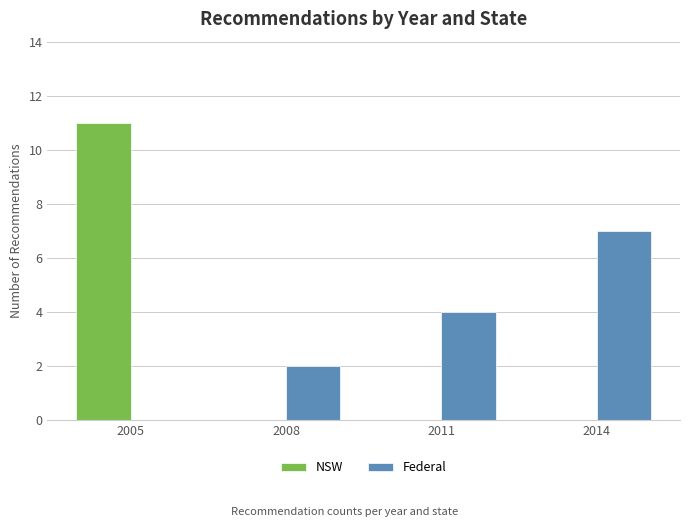

Is the value of NSW at 2008 greater than the value of Federal at 2014?

No